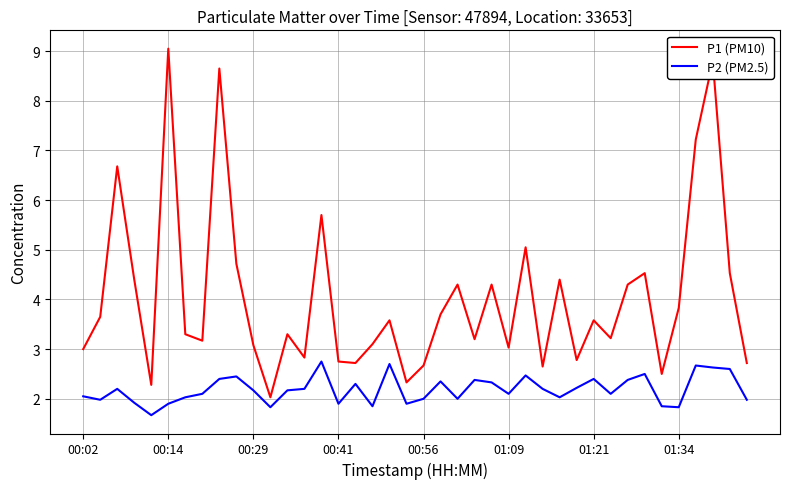

True or false: P1 (PM10) and P2 (PM2.5) intersect in this chart.

False